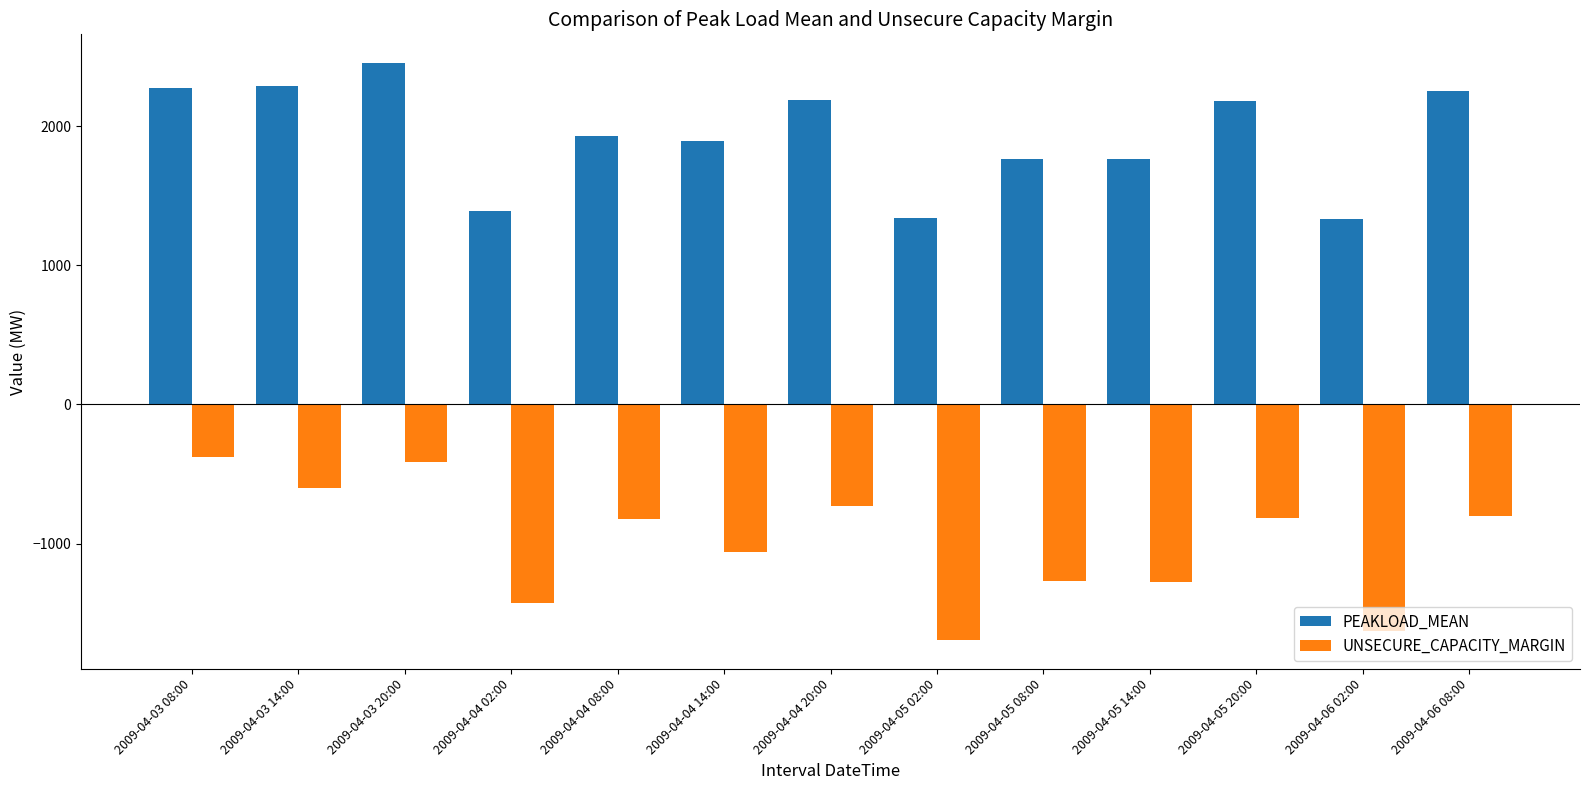

What is the lowest value of the UNSECURE_CAPACITY_MARGIN series?

-1691